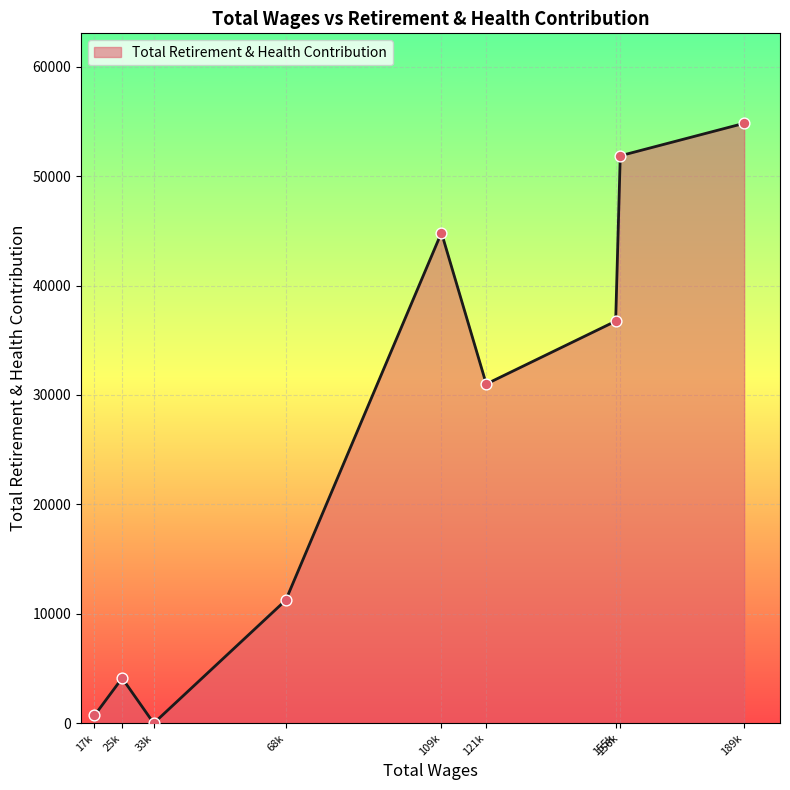

Which has a higher value, 68k or 156k?

156k